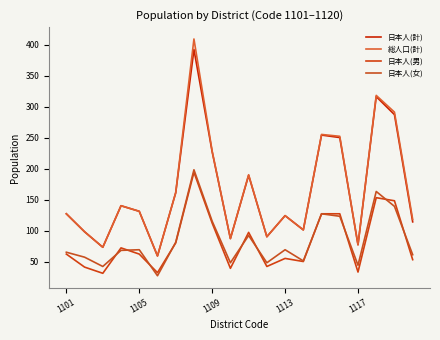

How many lines are shown in the chart?

4